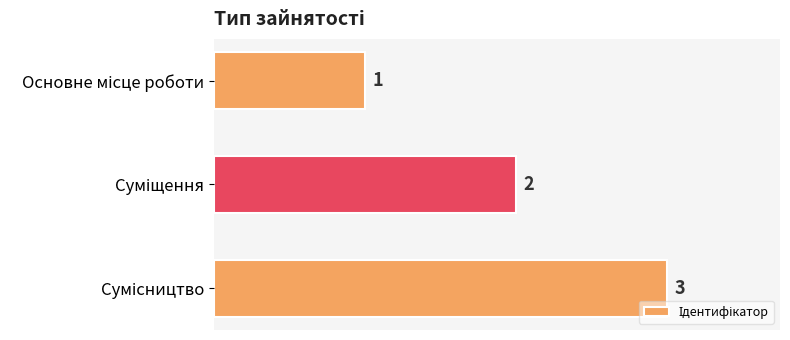

What is the value of the 1st bar from the top?

1